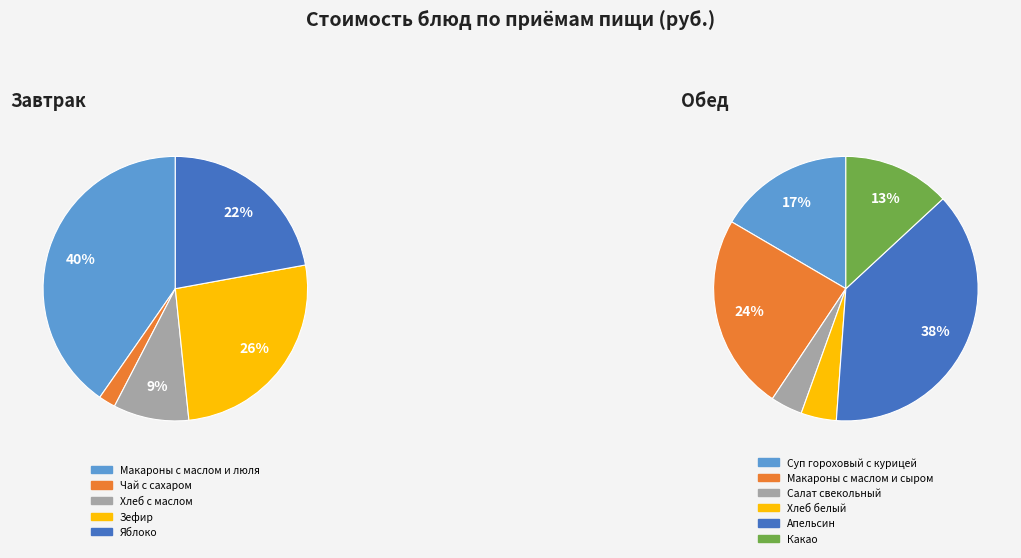

Does Макароны с маслом и сыром account for over 50% of the chart?

No